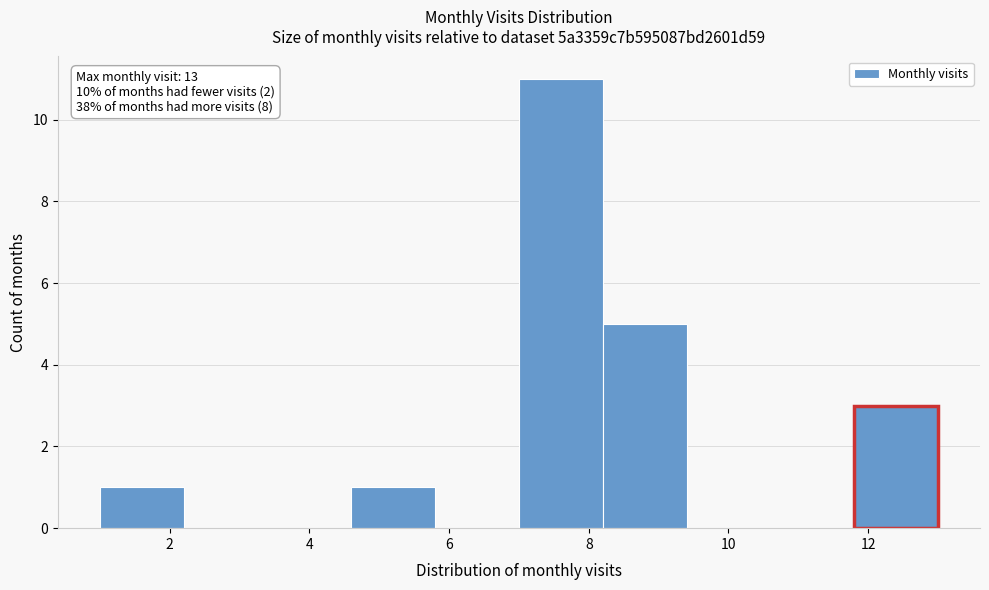

Which range on the x-axis has the tallest bar?

7.0 to 8.2